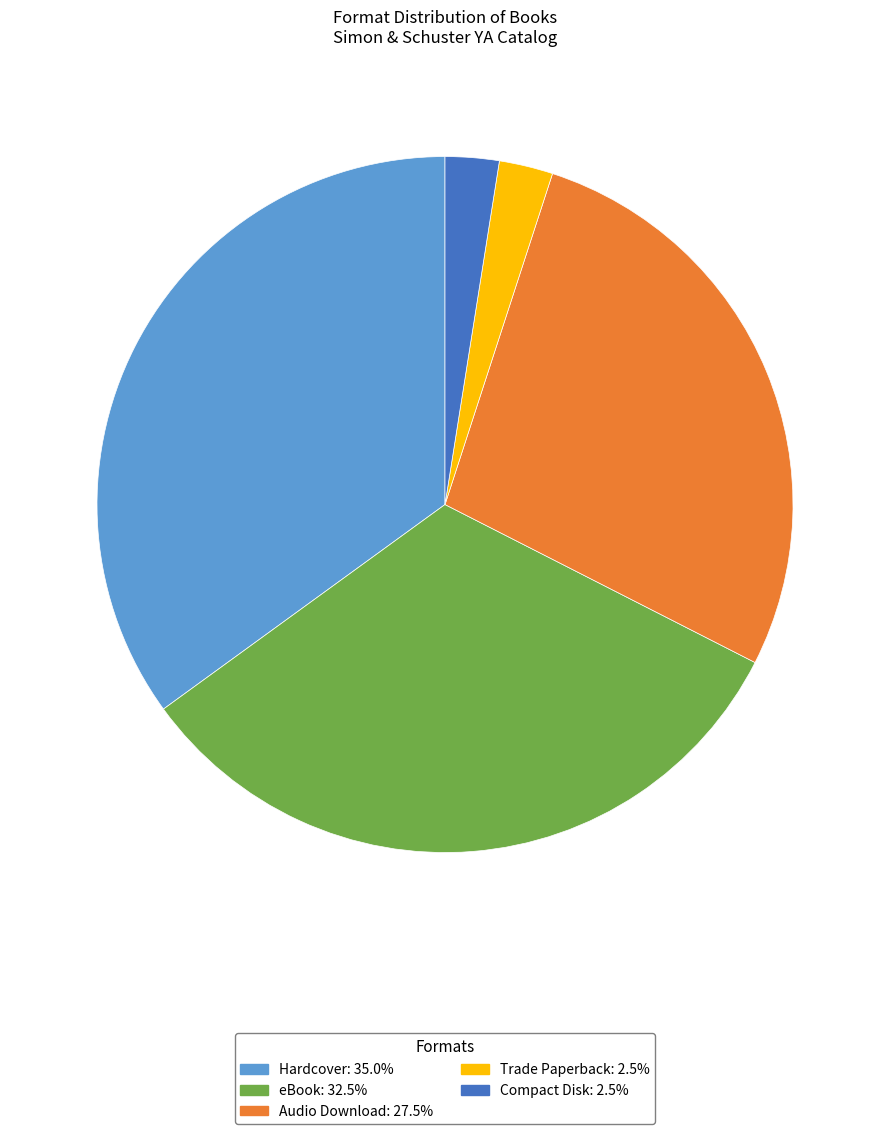

How many slices are in this pie chart?

5